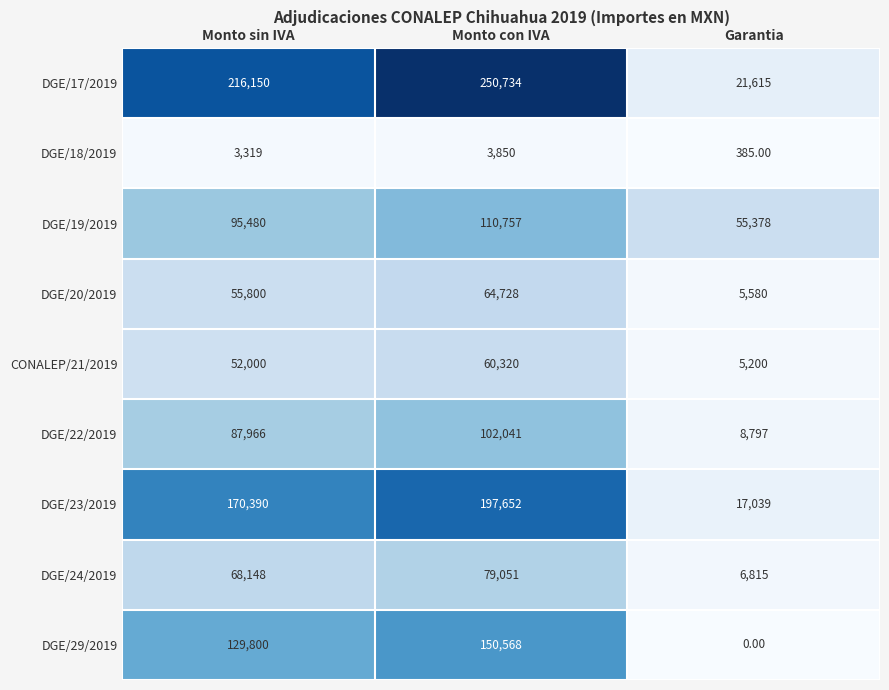

Between Monto sin IVA and Garantia, which series saw the biggest shift?

DGE/17/2019